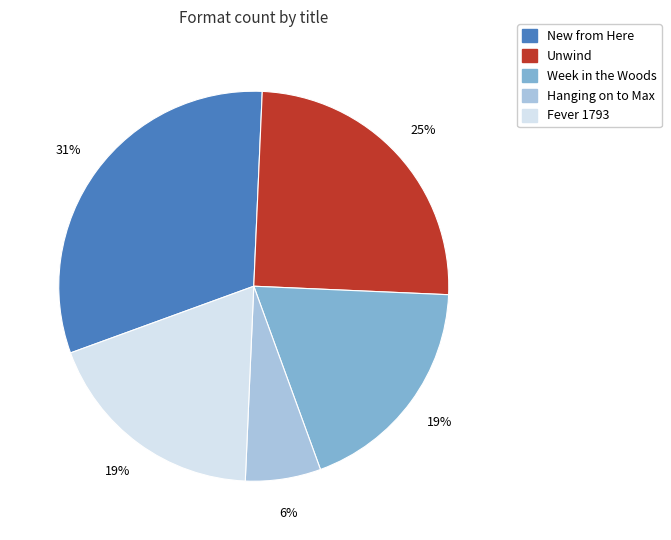

What percentage is the Unwind slice, to the nearest percent?

25%